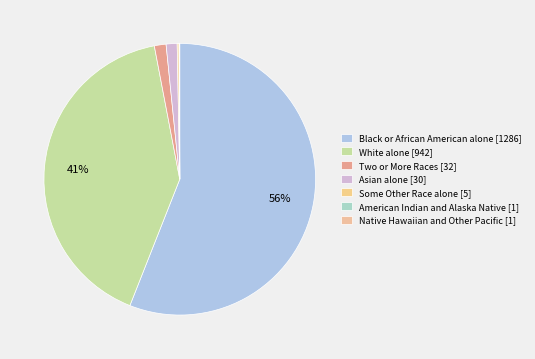

What is the total percentage of American Indian and Alaska Native and Two or More Races?

1.4%